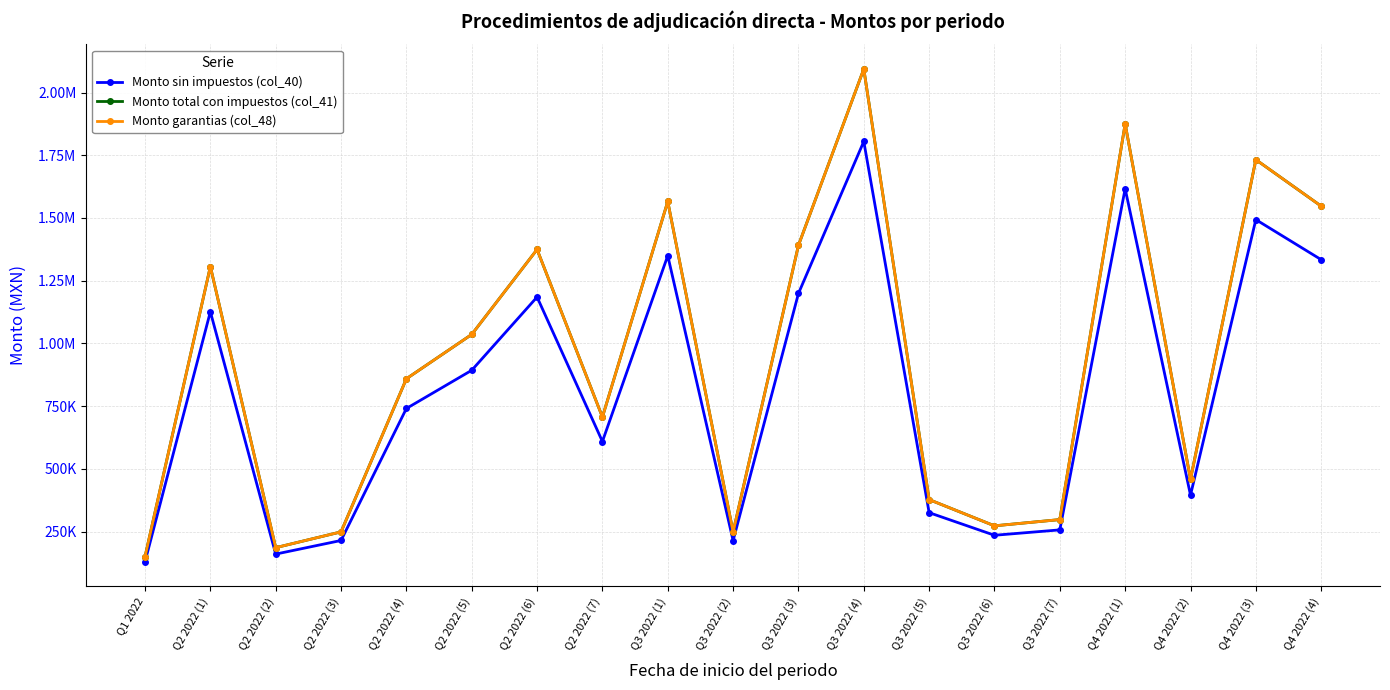

The value of Monto garantias (col_48) at Q4 2022 (2) is 458353.0. True or false?

True